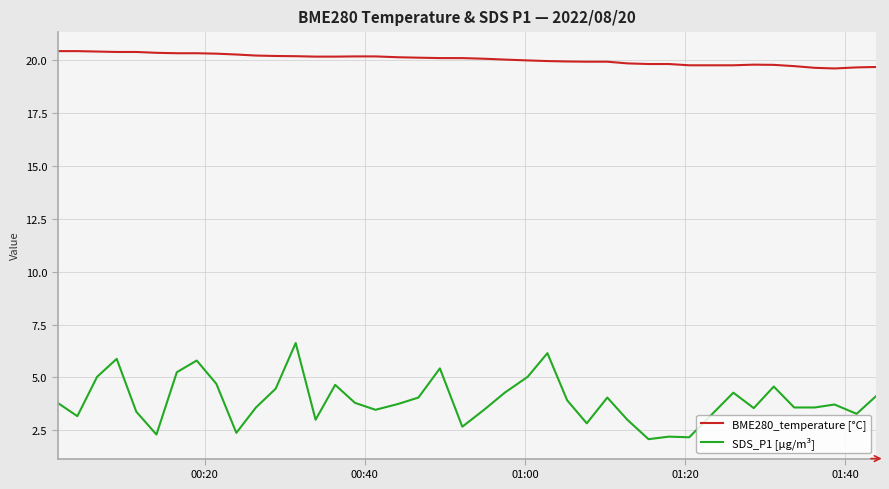

What is the difference between the maximum and second lowest values in the BME280_temperature [°C] series?

0.8